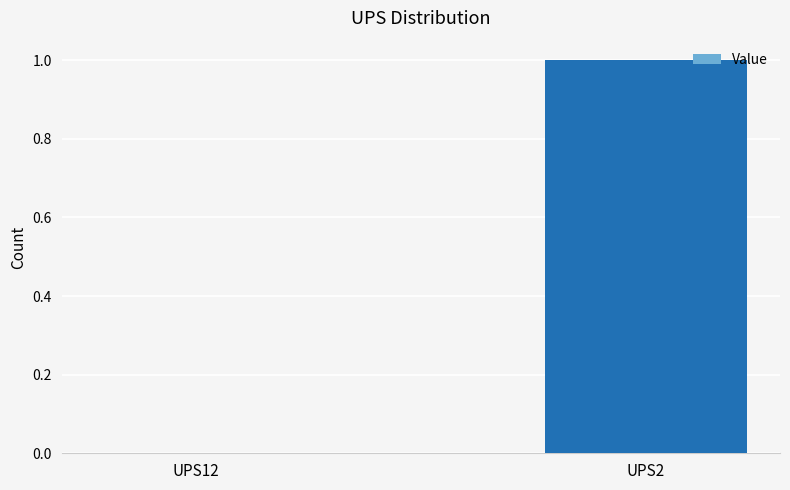

Which label corresponds to the largest value in the chart?

UPS2